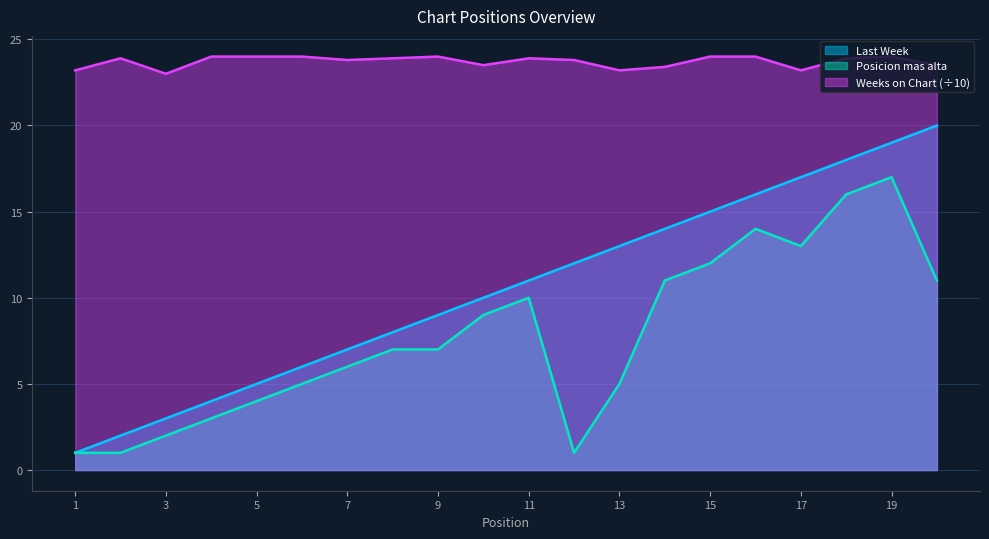

How many lines are shown in the chart?

3